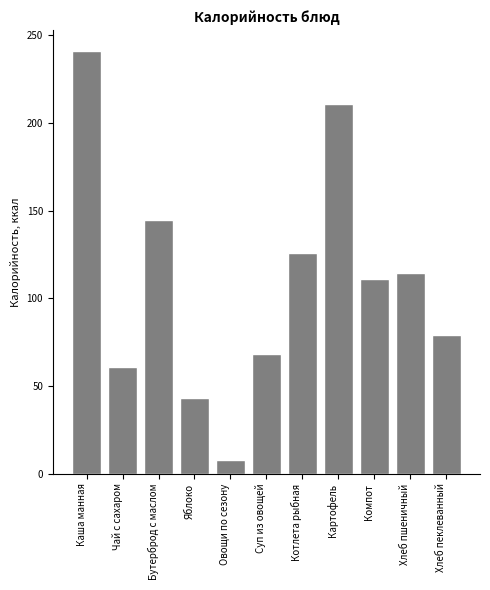

Reading left to right, what are all the values shown in this chart?

241.0	61.0	145.0	43.0	7.6	68.3	126.0	210.8	111.1	114.8	79.2